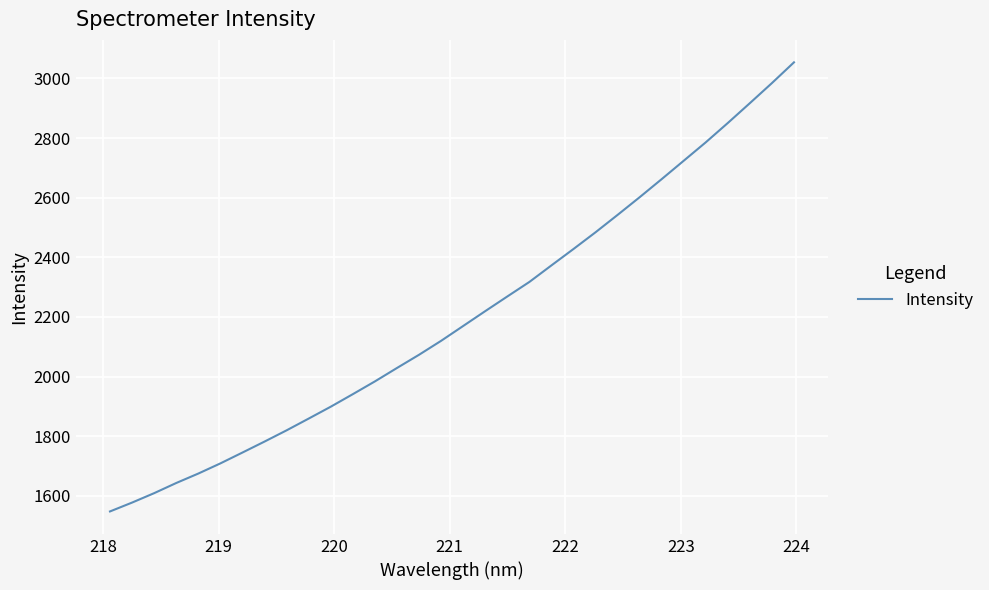

What is the difference between the maximum and minimum values?

1505.6